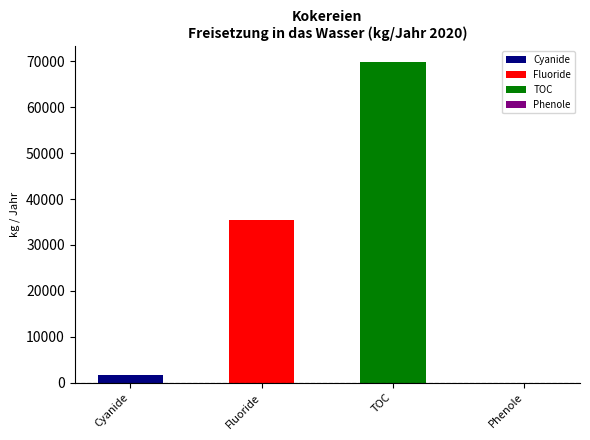

Read the value at TOC.

69800